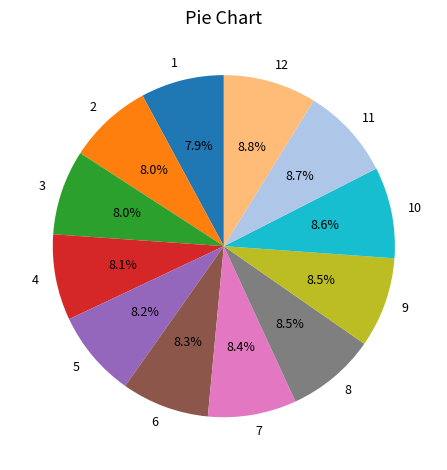

To the nearest percent, what percentage of the pie is 1?

8%